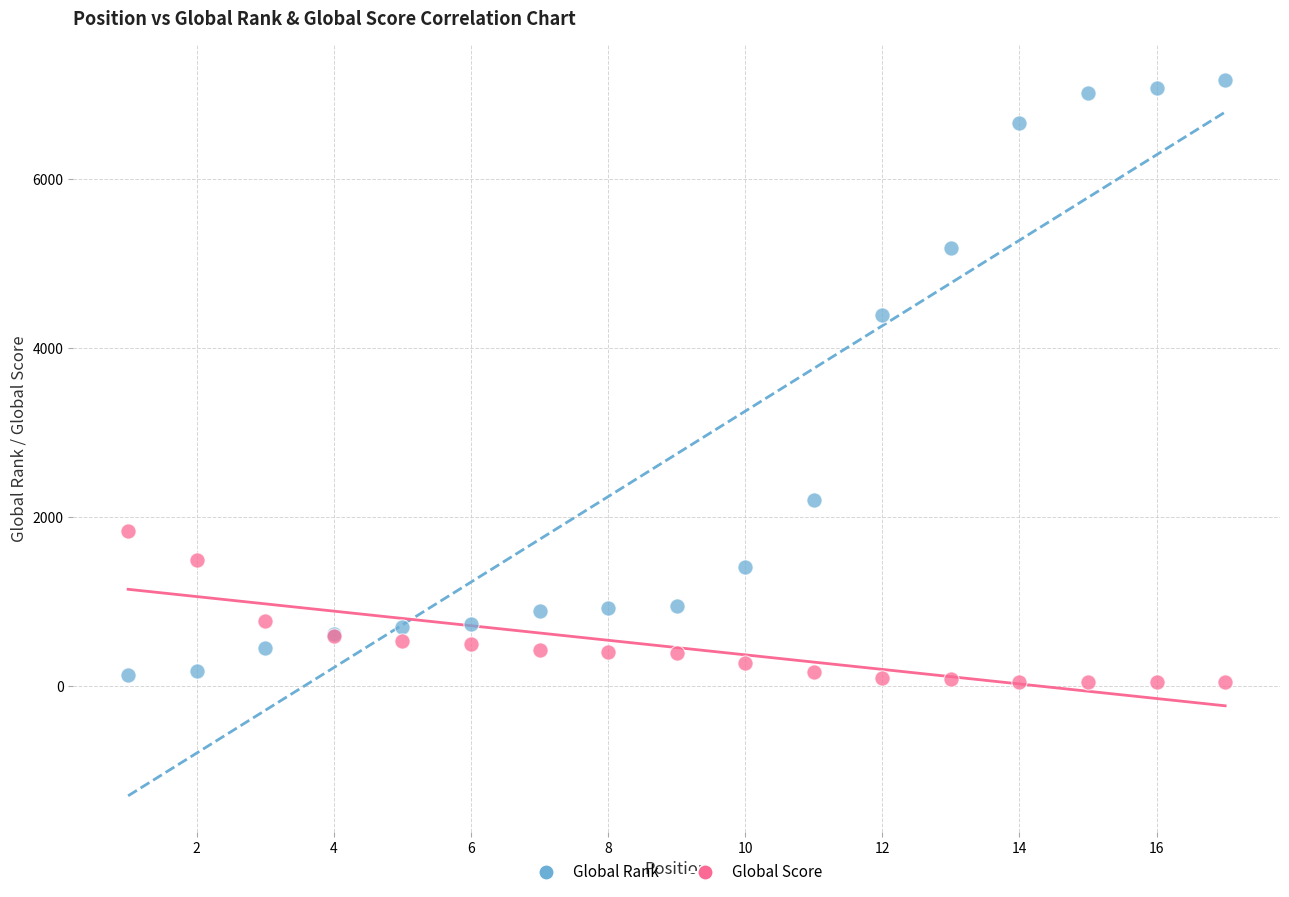

In the Global Rank series, what Y value is closest to 3655?

4396